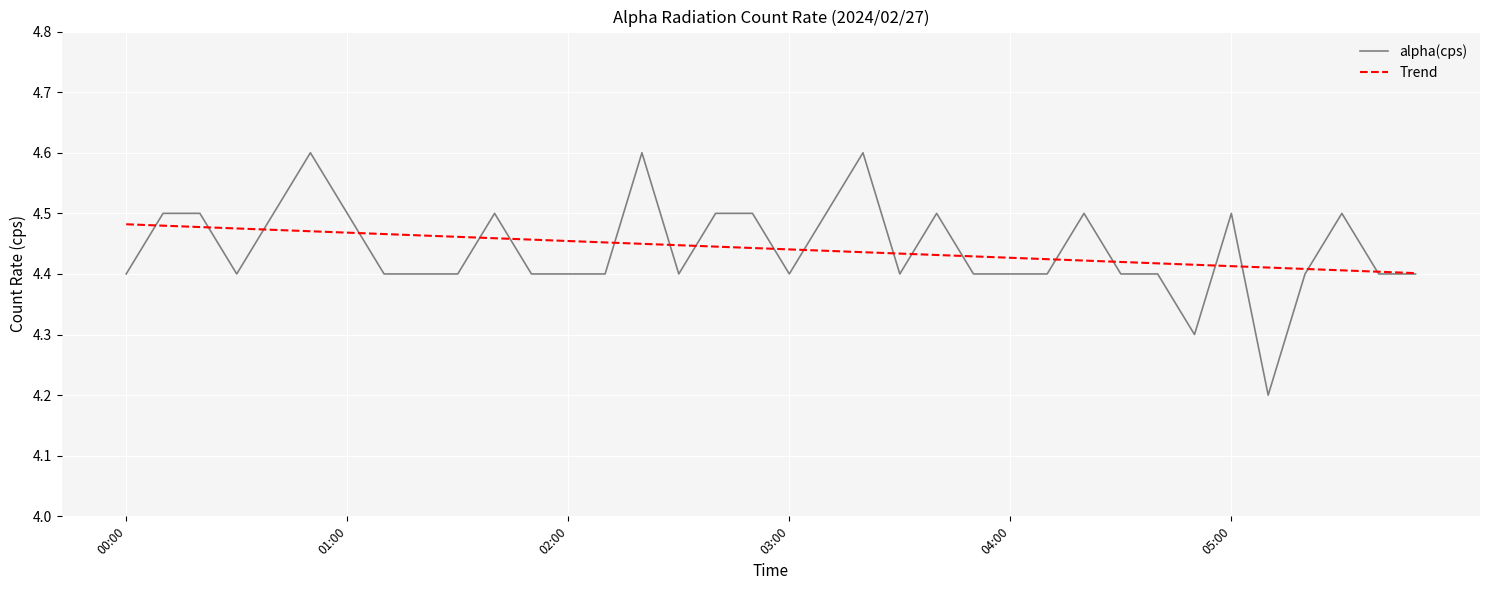

What is the greatest value displayed?

4.6